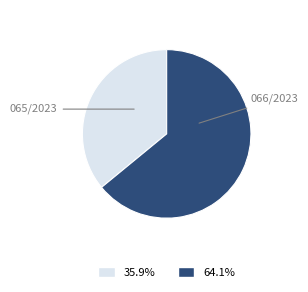

Is there any slice that represents more than half of the pie?

Yes